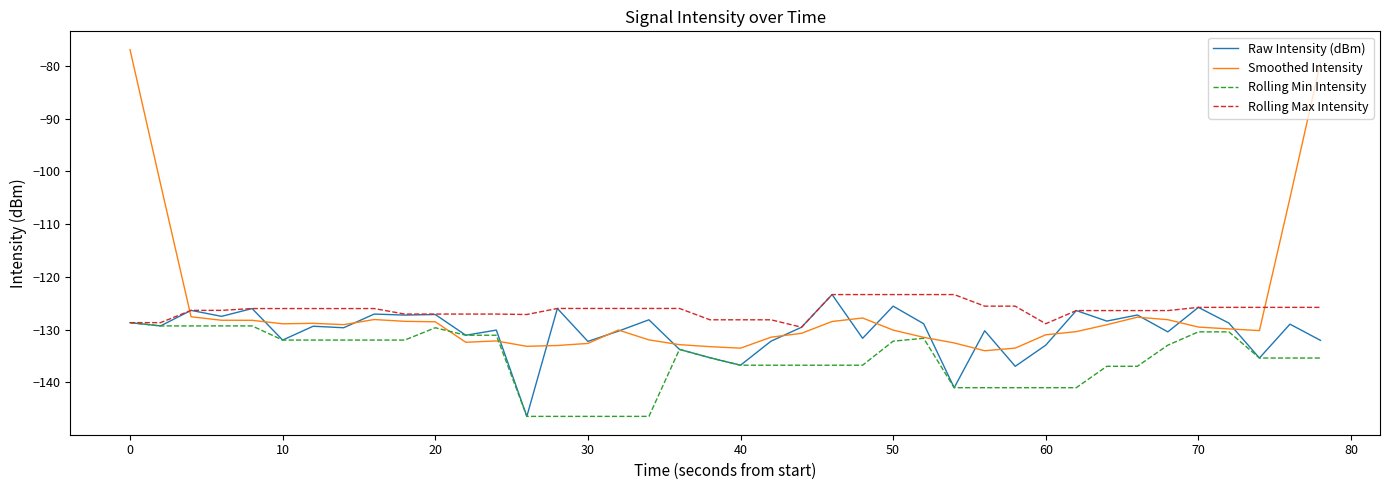

How many series are shown in this chart?

4